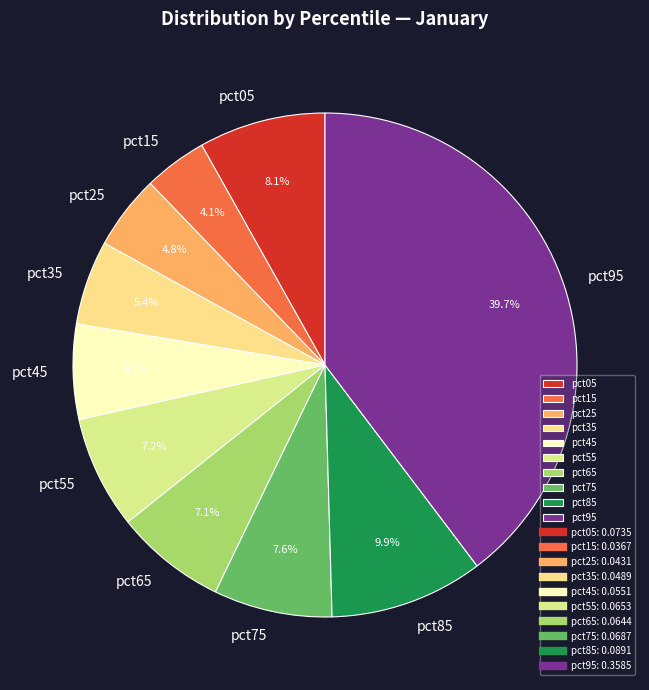

To the nearest percent, what percentage of the pie is pct95?

40%